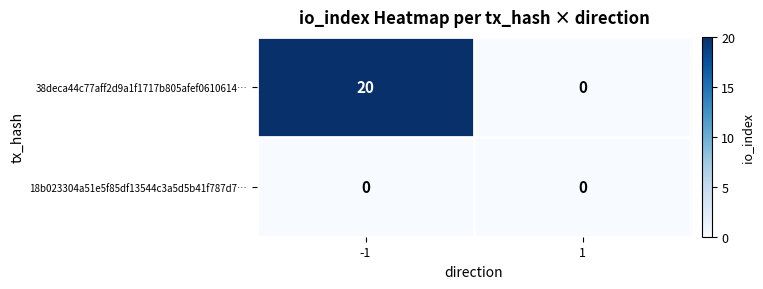

True or false: 38deca44c77aff2d9a1f1717b805afef0610614… has a value of 20 at -1.

True